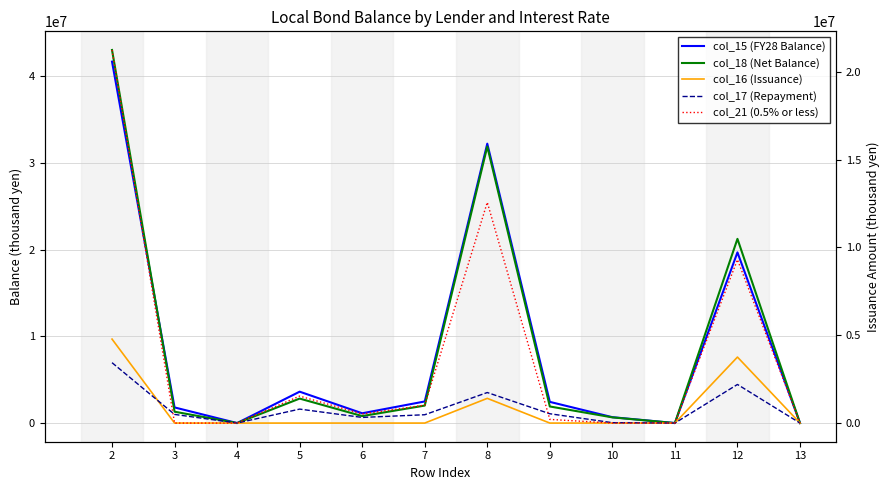

Which category has the highest value in the col_17 (Repayment) series?

2